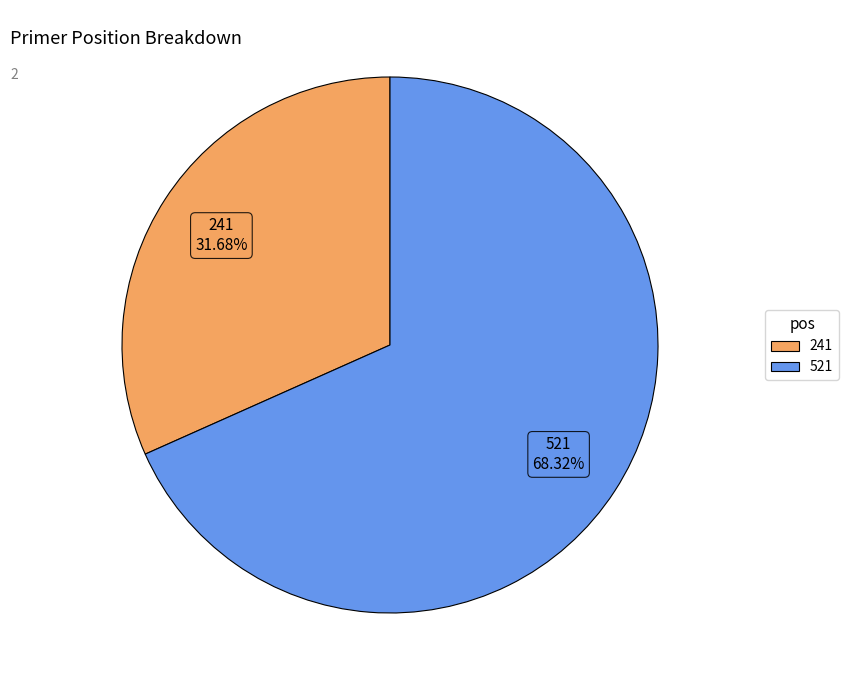

Count the number of slices in the pie.

2